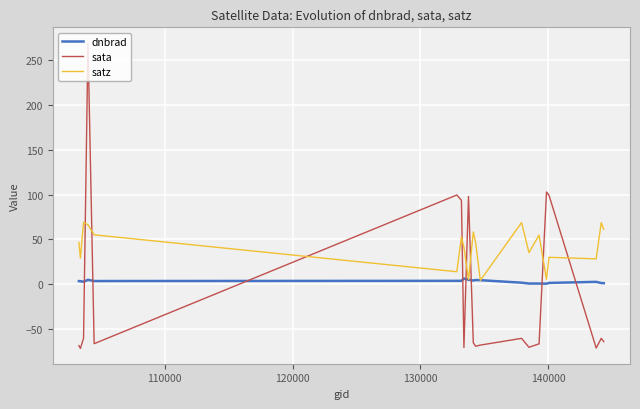

What is the lowest value of the sata series?

-72.0